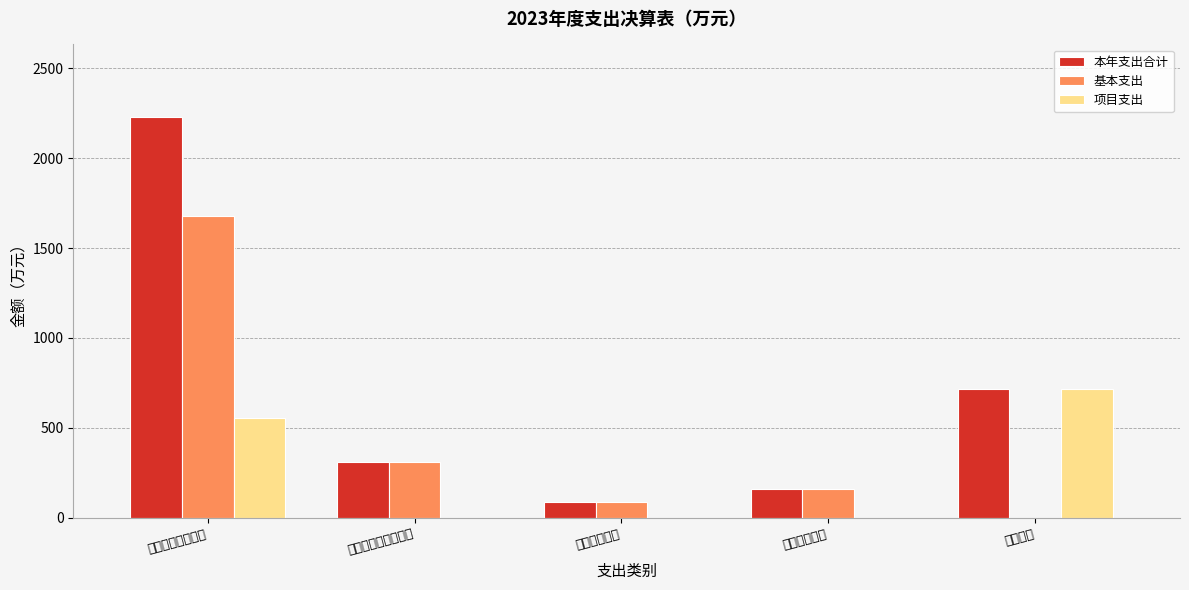

Between 住房保障支出 and 社会保障和就业支出, which is larger?

社会保障和就业支出